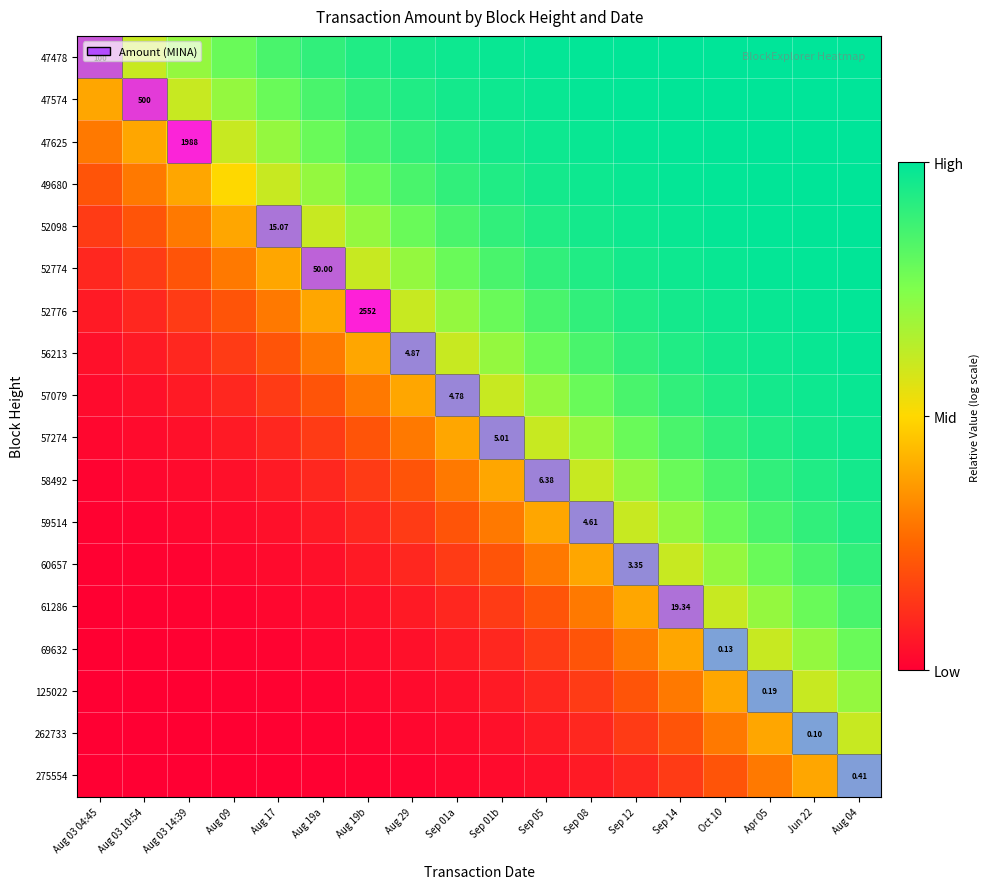

True or false: 262733 has a value of 0.0 at Aug 19a.

False